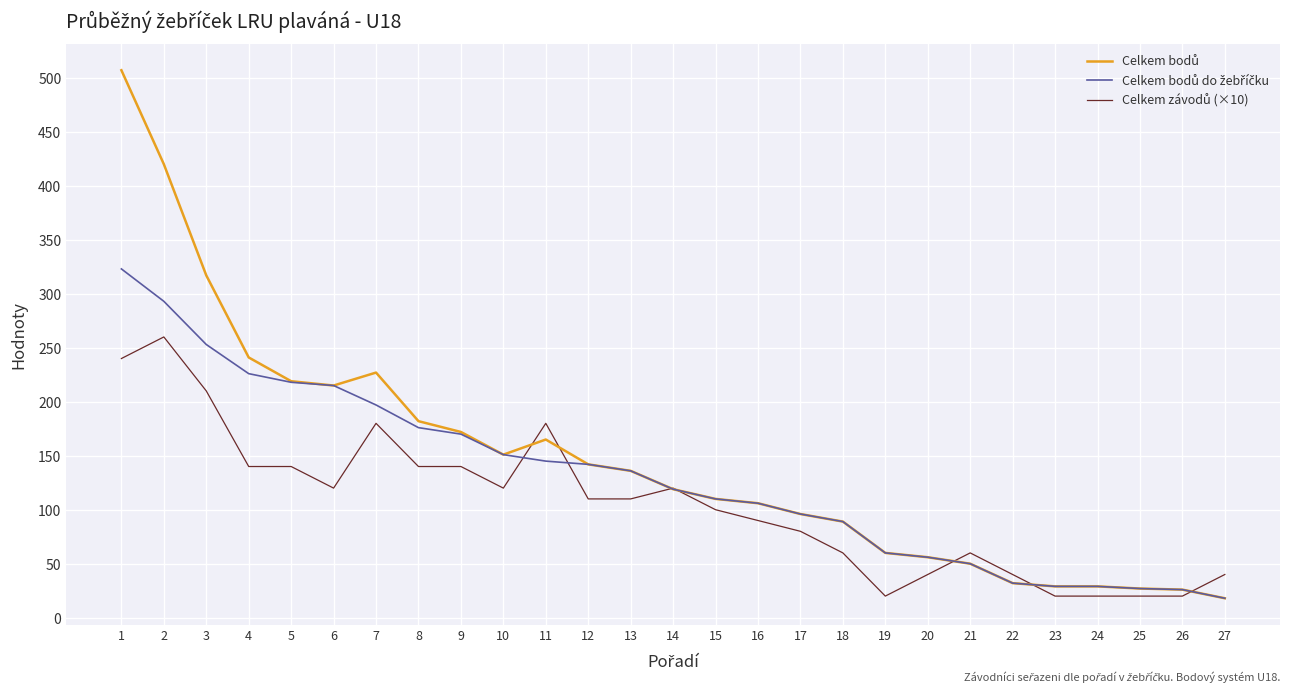

What is the difference between the highest and lowest values at 6?

95